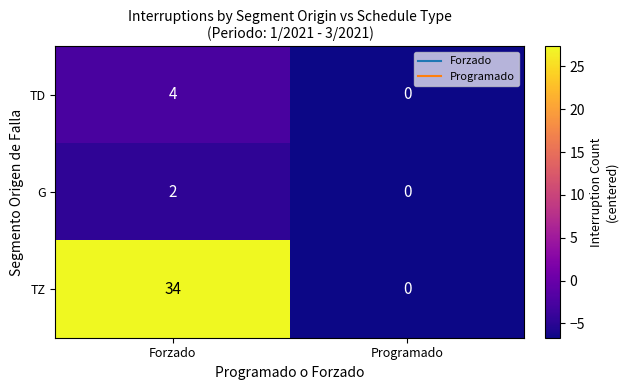

Is it true that TZ equals 34 at Forzado?

True